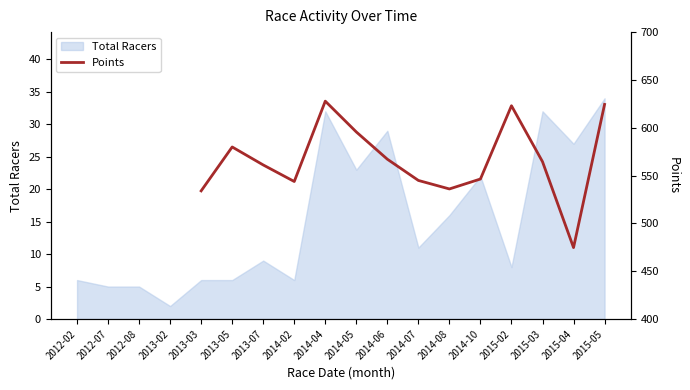

Is it true that the value at 2014-04 is 627.8?

True